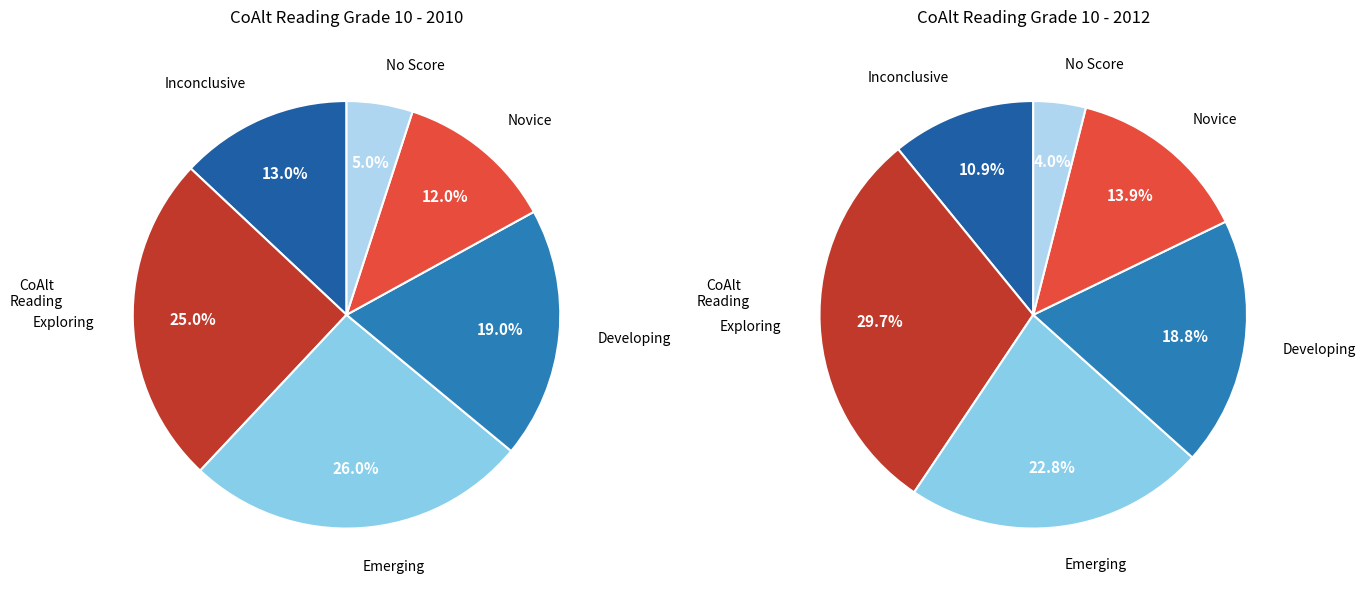

To the nearest percent, what is the difference between the largest and smallest slice percentages?

26%